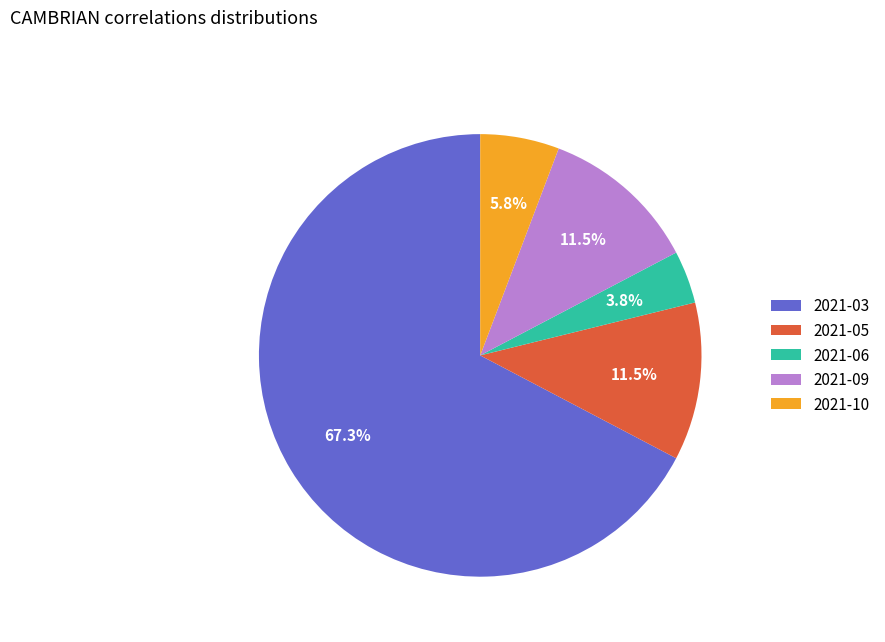

Which category has the biggest portion of the pie?

2021-03